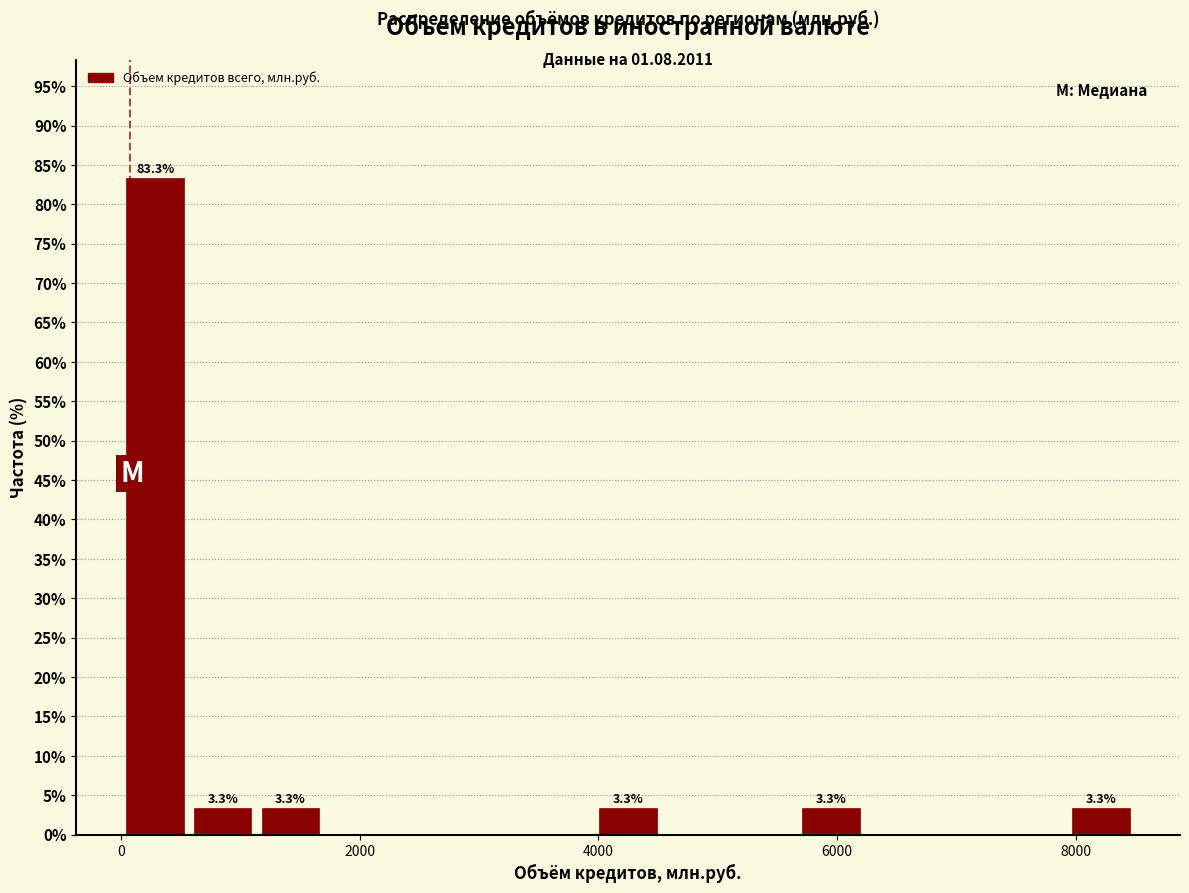

Read against the x-axis, roughly where is the centre of the tallest bar?

200